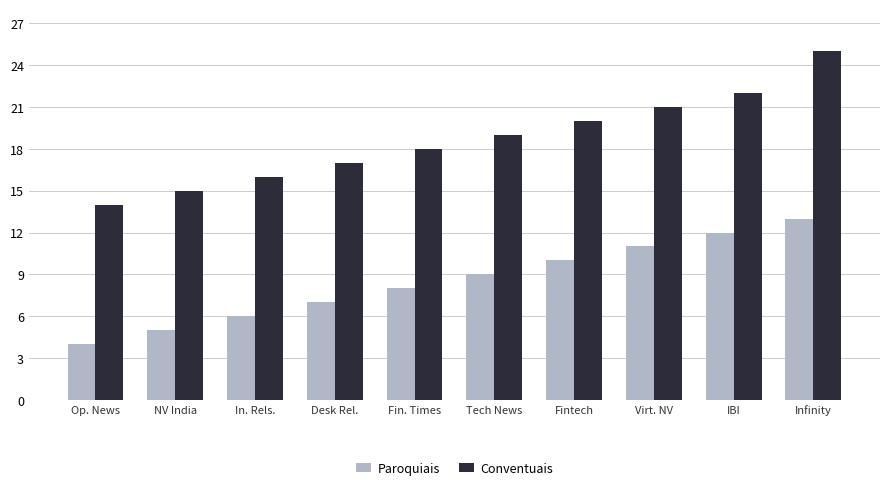

What is the spread (max minus min) of values at Virt. NV?

10